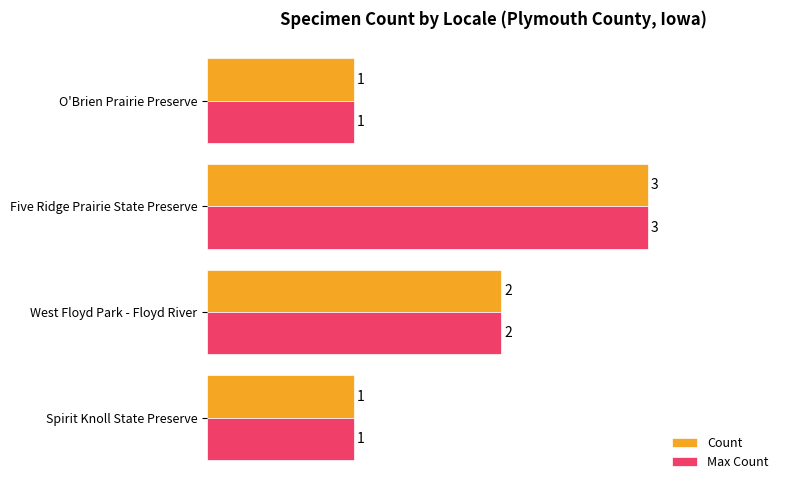

What is the difference between the maximum and minimum values in the Count series?

2